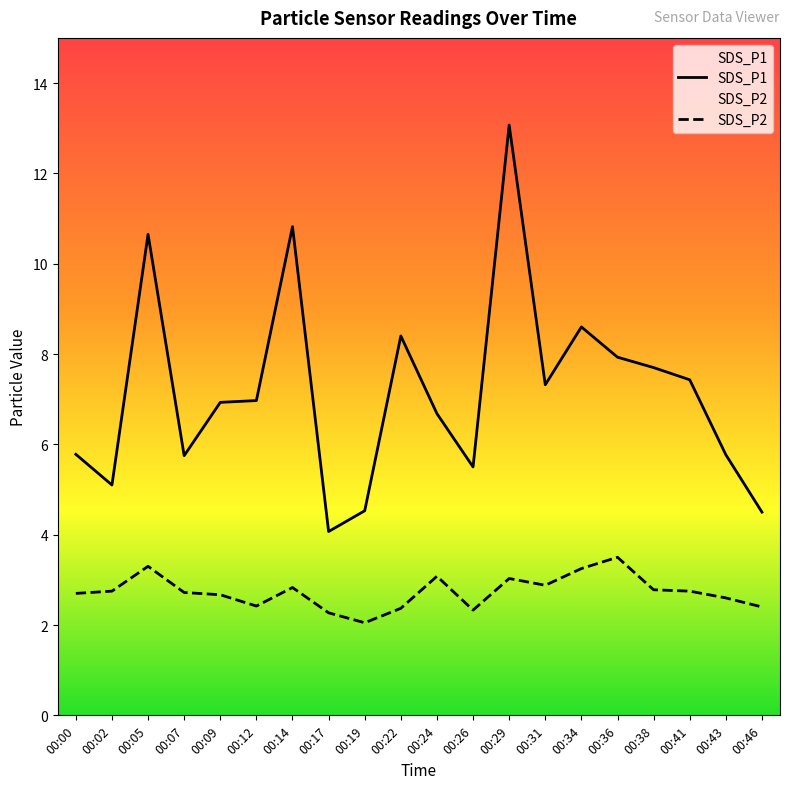

True or false: SDS_P2 has a value of 2.7 at 00:07.

True